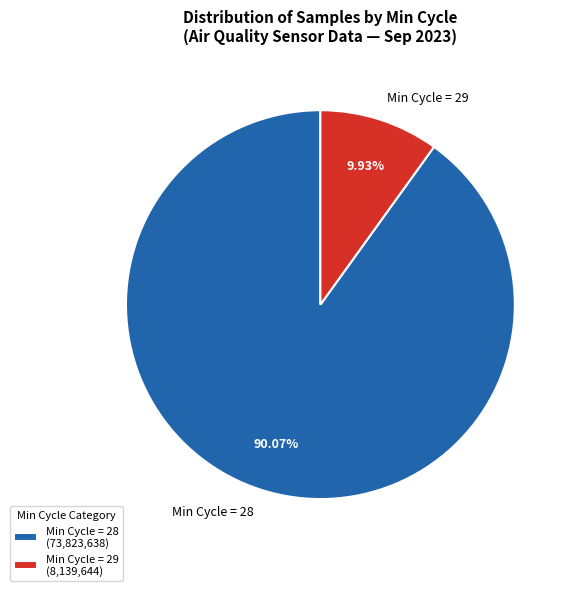

Is there any slice that represents more than half of the pie?

Yes